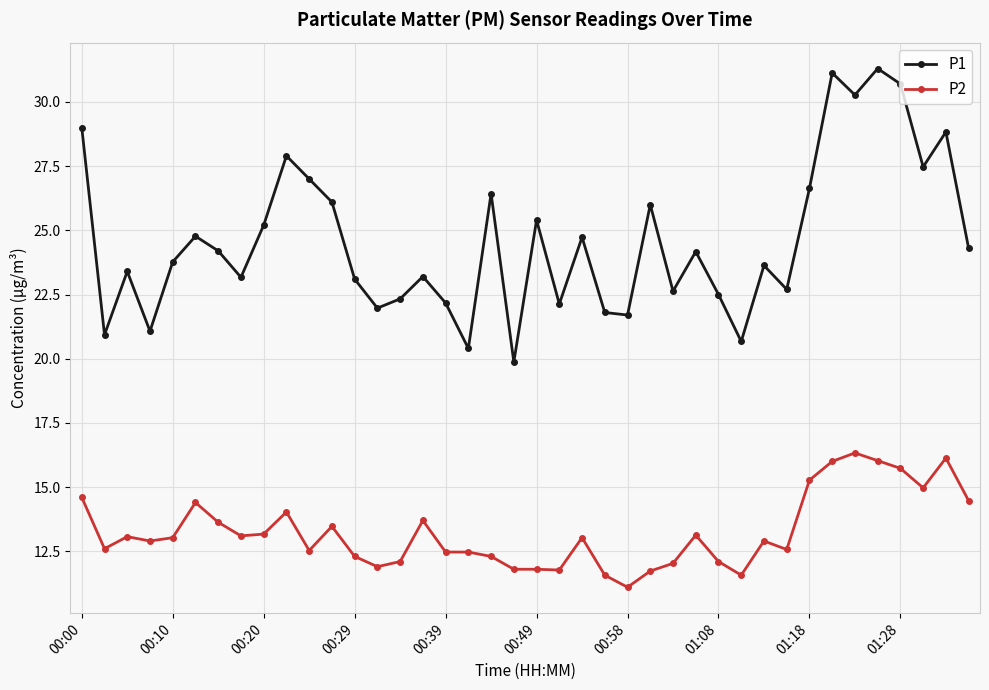

How many lines are shown in the chart?

2